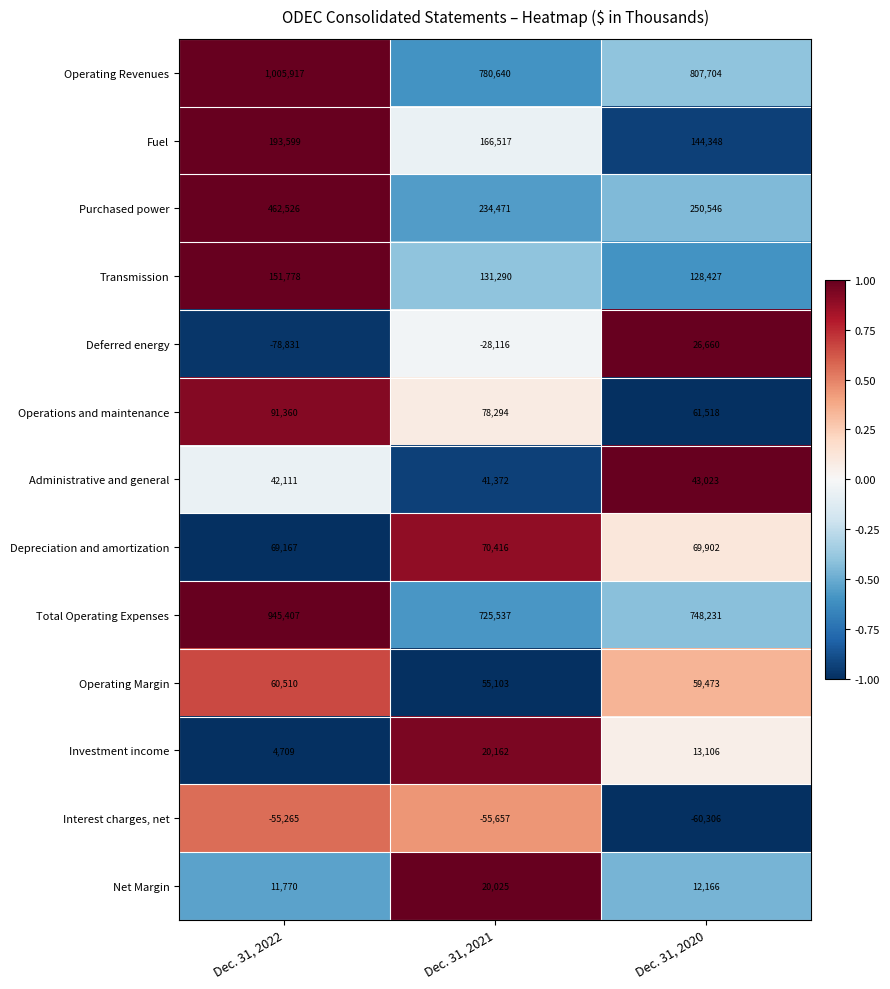

At which label does Total Operating Expenses first exceed 748231?

Dec. 31, 2022